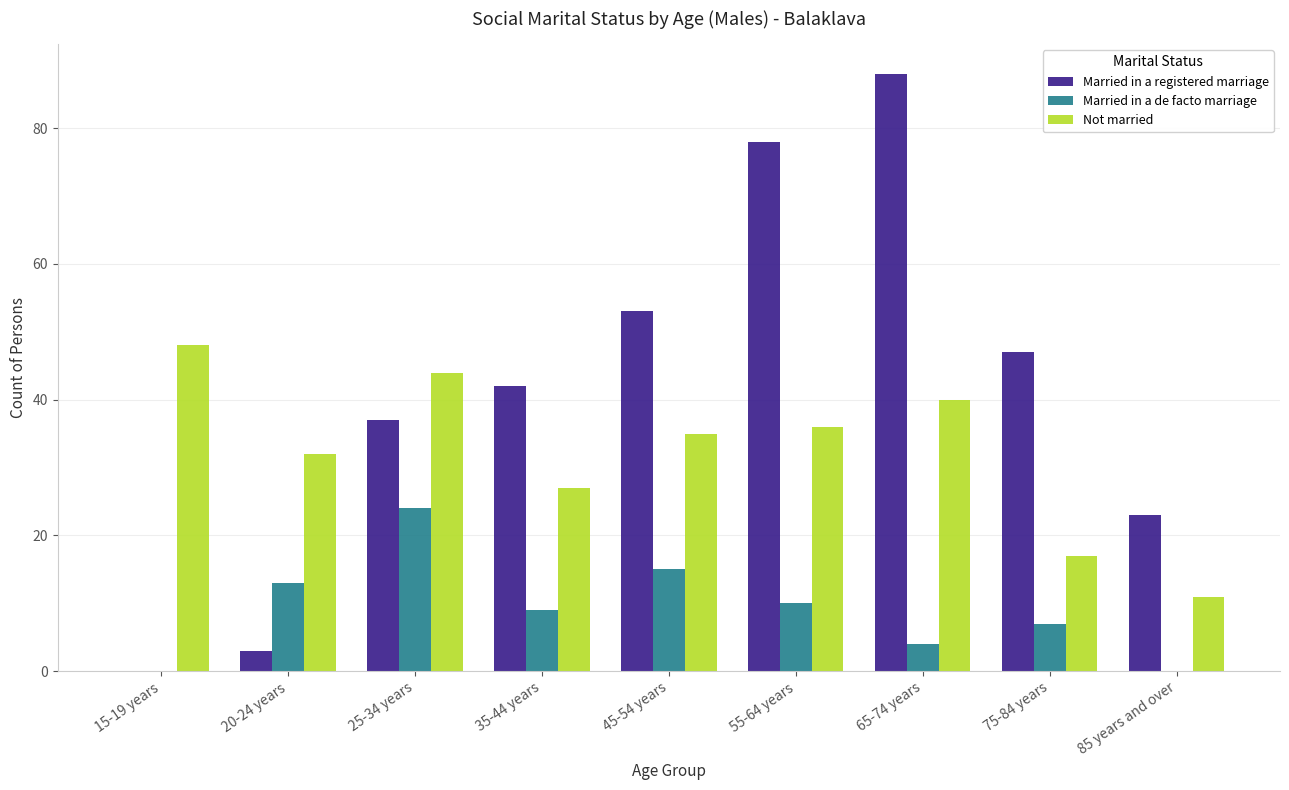

What is the sum of the Married in a registered marriage values at 75-84 years and 85 years and over?

70